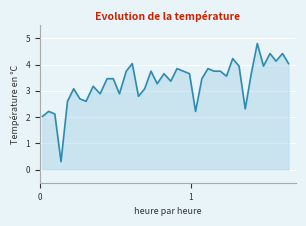

Reading right to left, extract all data points from this chart.

4.0	4.4	4.1	4.4	3.9	4.8	3.7	2.3	3.9	4.2	3.6	3.7	3.7	3.8	3.5	2.2	3.7	3.7	3.8	3.4	3.7	3.3	3.7	3.1	2.8	4.0	3.7	2.9	3.5	3.5	2.9	3.2	2.6	2.7	3.1	2.6	0.3	2.1	2.2	2.0